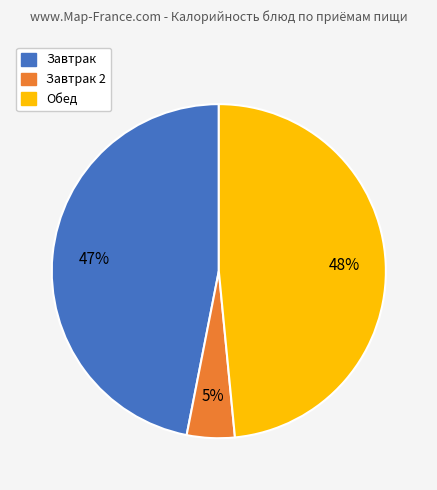

What is the ratio of the value at Завтрак to the value at Обед?

1.0